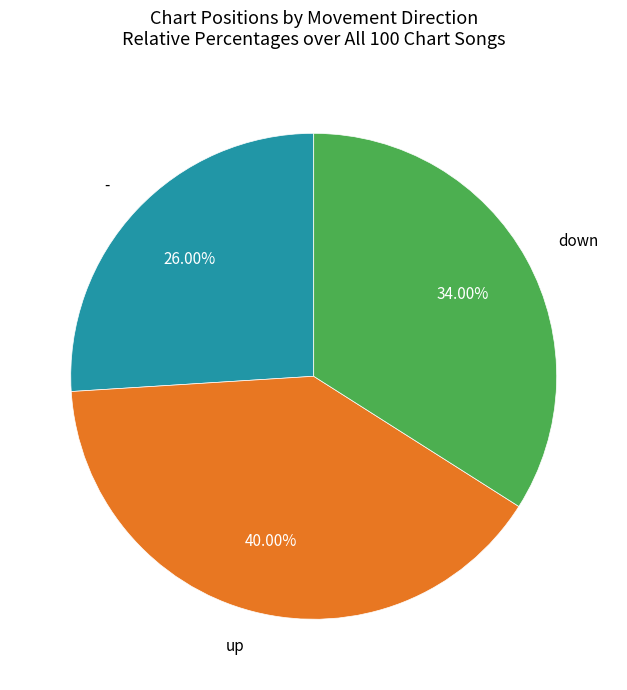

Is there a majority slice in this chart?

No